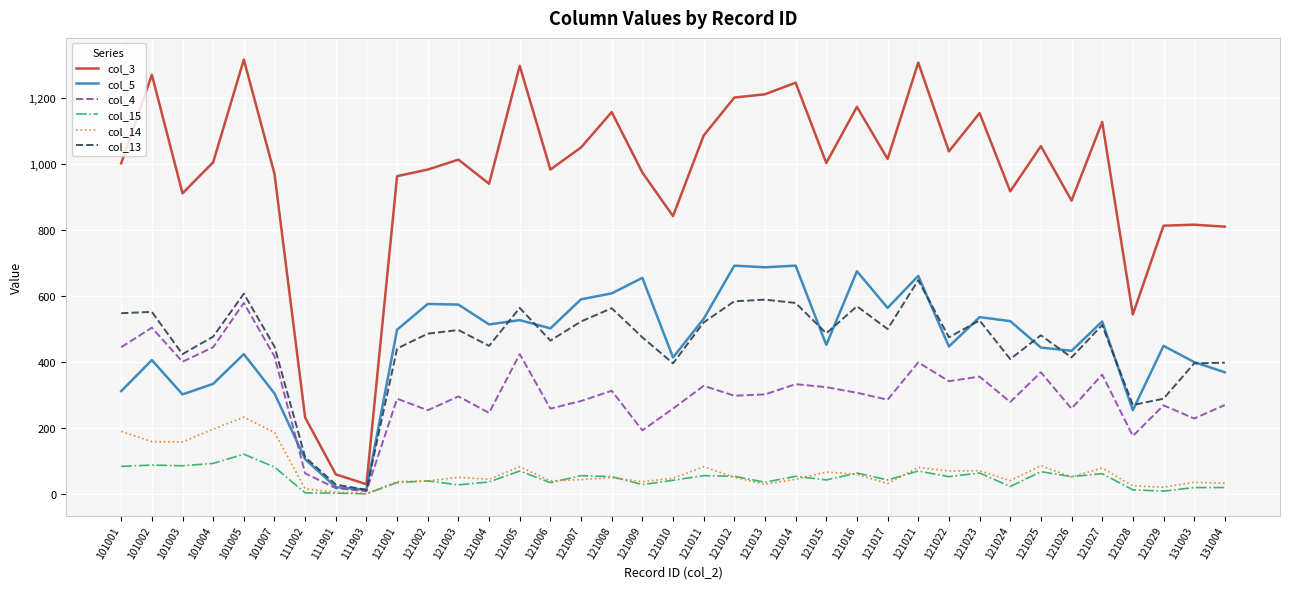

Which series changed the most between 101005 and 121004?

col_3